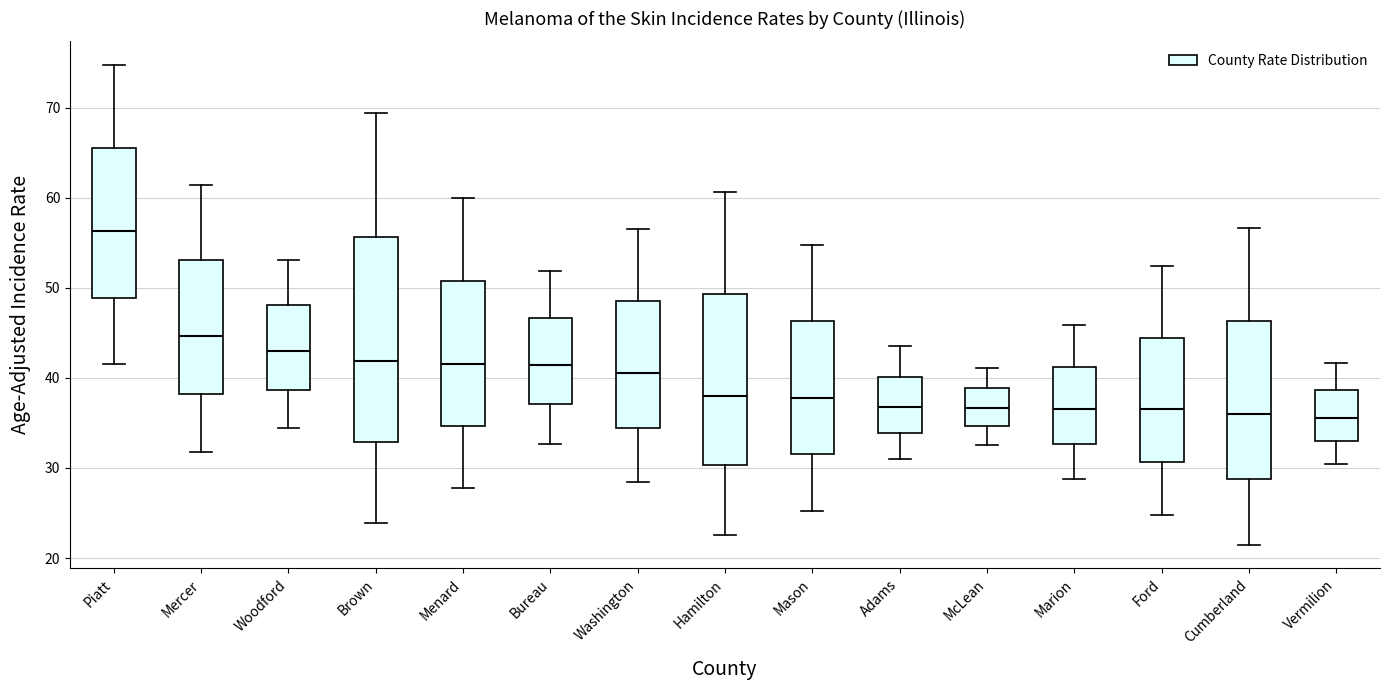

Reading left to right, transcribe this box plot: for each box, give where its median line is, the range the box spans, and where its two whiskers end, as read against the y-axis. The values are not printed on the chart, so give them approximately, as read against the axis.

Piatt: median 56, box 49 to 66, whiskers 42 to 75
Mercer: median 45, box 38 to 53, whiskers 32 to 61
Woodford: median 43, box 39 to 48, whiskers 34 to 53
Brown: median 42, box 33 to 56, whiskers 24 to 69
Menard: median 42, box 35 to 51, whiskers 28 to 60
Bureau: median 41, box 37 to 47, whiskers 33 to 52
Washington: median 41, box 34 to 49, whiskers 28 to 57
Hamilton: median 38, box 30 to 49, whiskers 23 to 61
Mason: median 38, box 32 to 46, whiskers 25 to 55
Adams: median 37, box 34 to 40, whiskers 31 to 44
McLean: median 37, box 35 to 39, whiskers 33 to 41
Marion: median 37, box 33 to 41, whiskers 29 to 46
Ford: median 37, box 31 to 44, whiskers 25 to 52
Cumberland: median 36, box 29 to 46, whiskers 22 to 57
Vermilion: median 36, box 33 to 39, whiskers 30 to 42